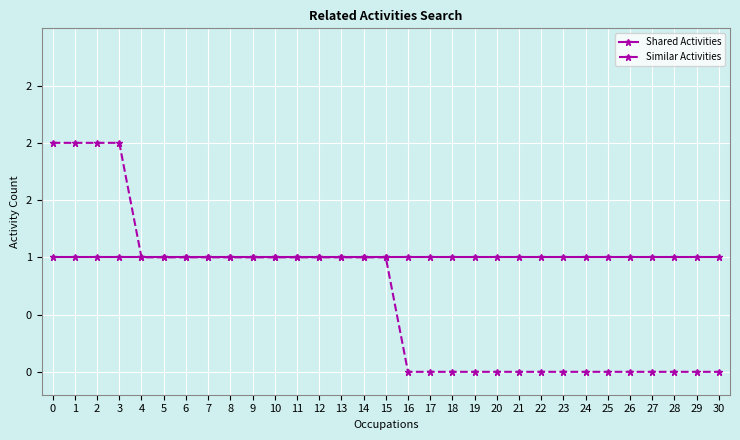

What is the sum of all Similar Activities values?

20